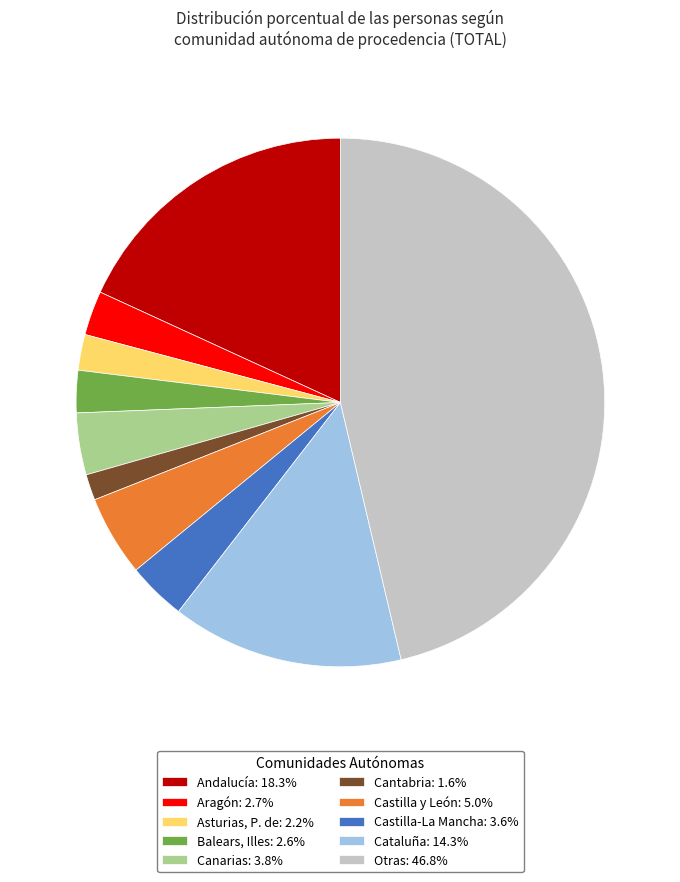

Do Castilla-La Mancha: 3.6% and Cantabria: 1.6% together represent more than half of the pie?

No